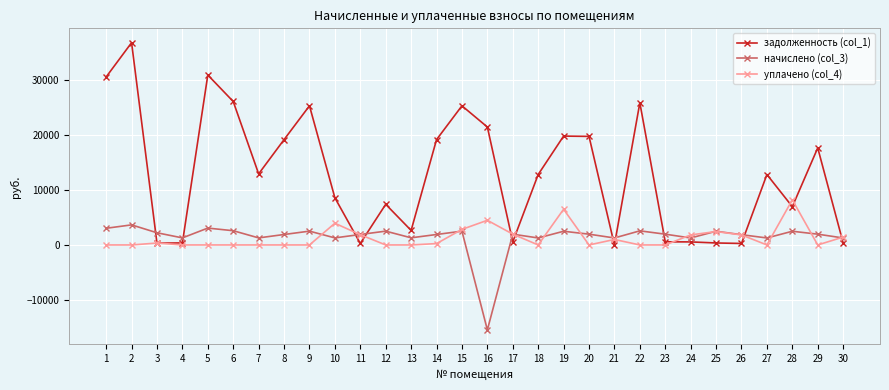

Does the chart have visible grid lines?

Yes